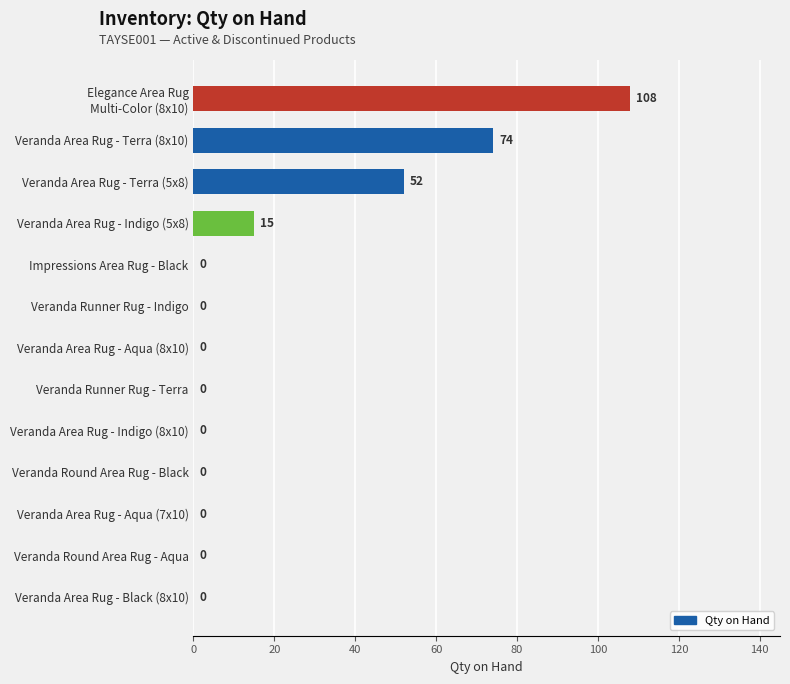

Count the values in the range 0 to 15.

10